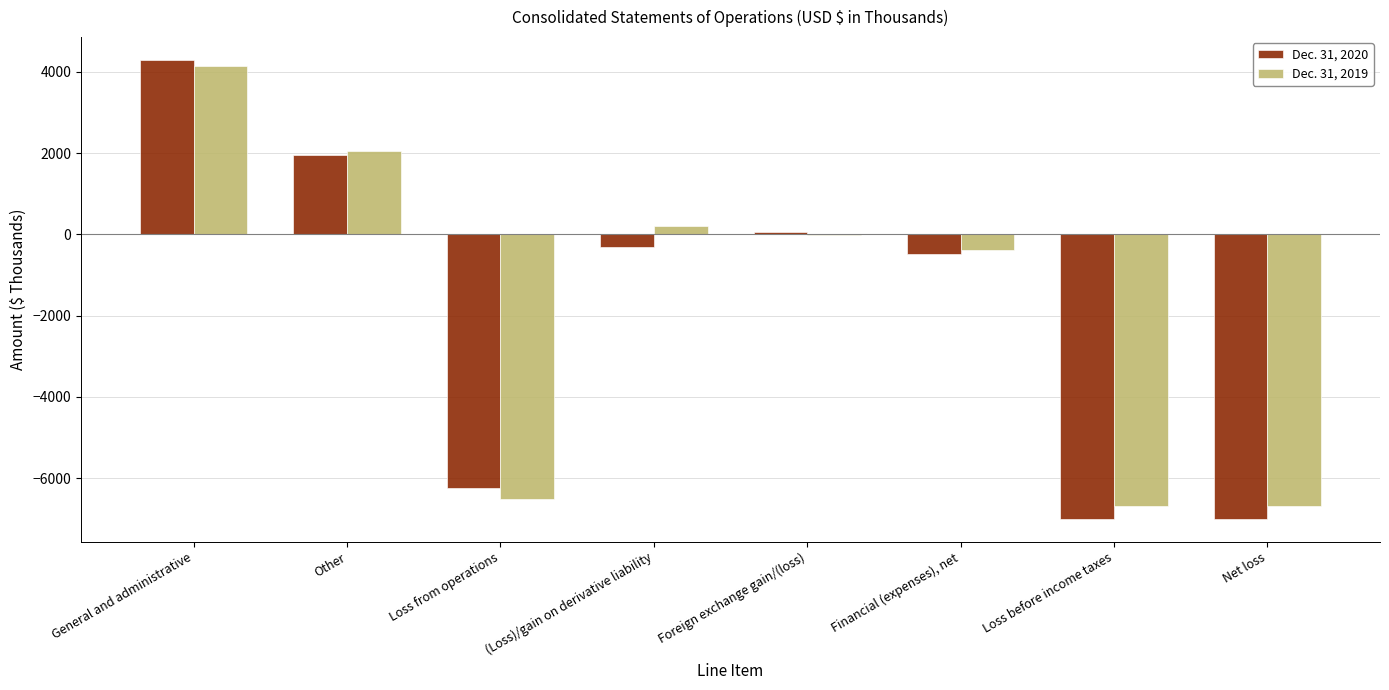

What are all the series names shown in the legend?

Dec. 31, 2020, Dec. 31, 2019